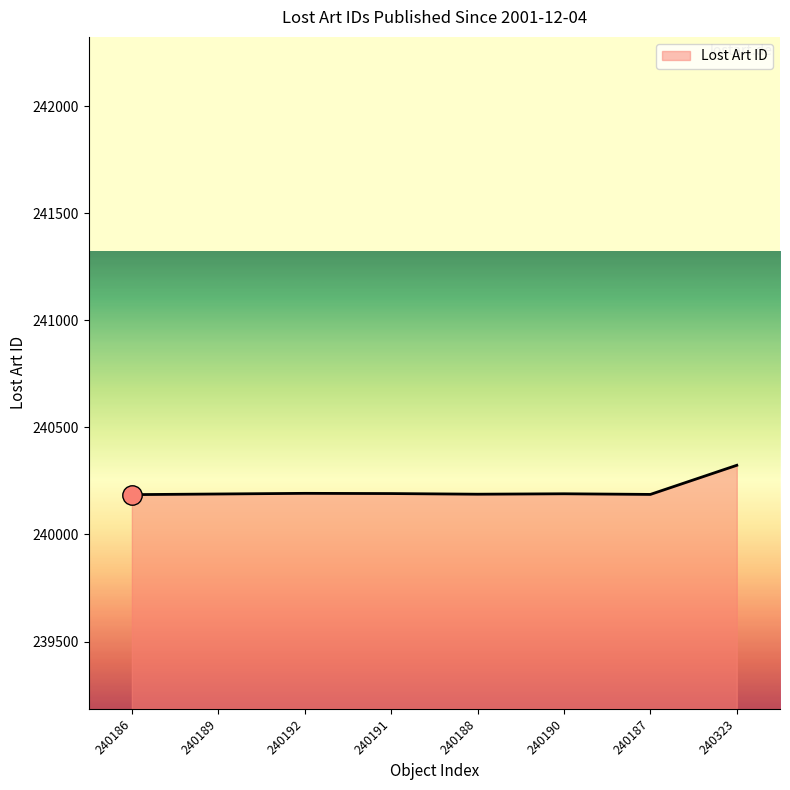

True or false: the data has more than 0 interior local peaks.

True